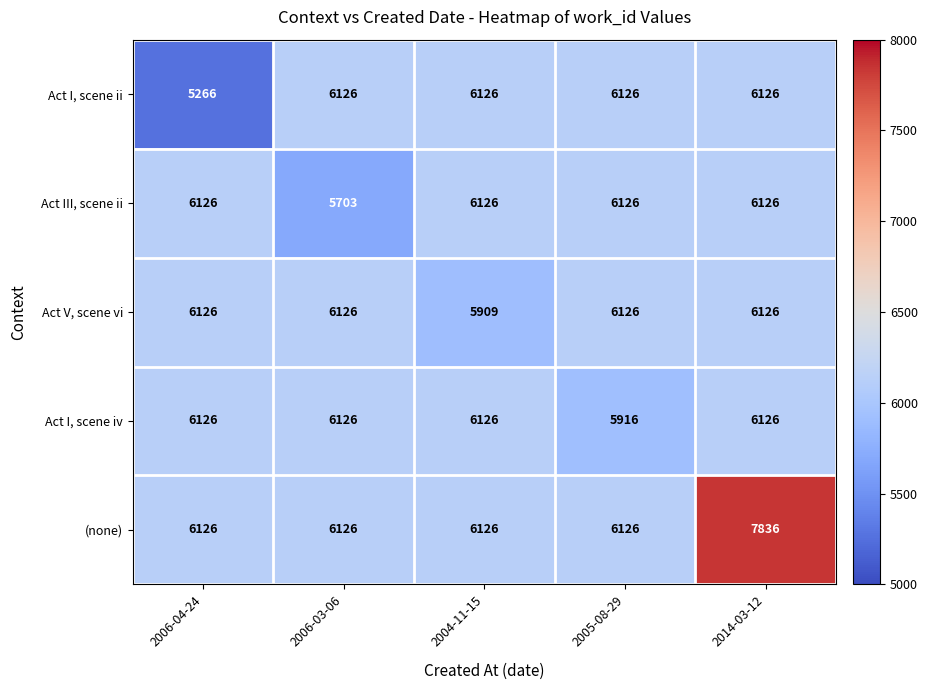

Between 2005-08-29 and 2014-03-12, which series saw the biggest shift?

(none)